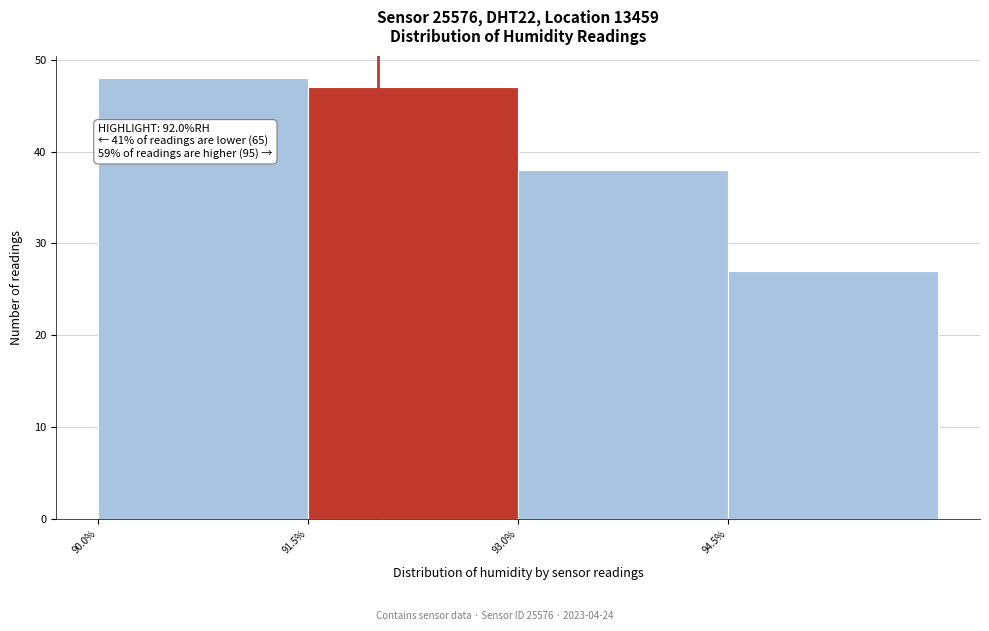

Which range on the x-axis has the tallest bar?

90.0 to 91.5